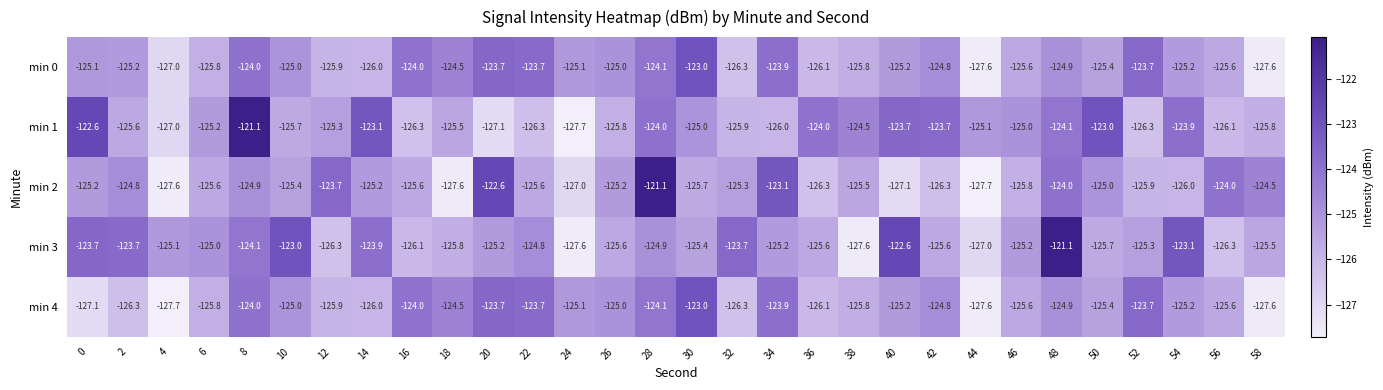

Where is min 3 nearest to the value -124?

8